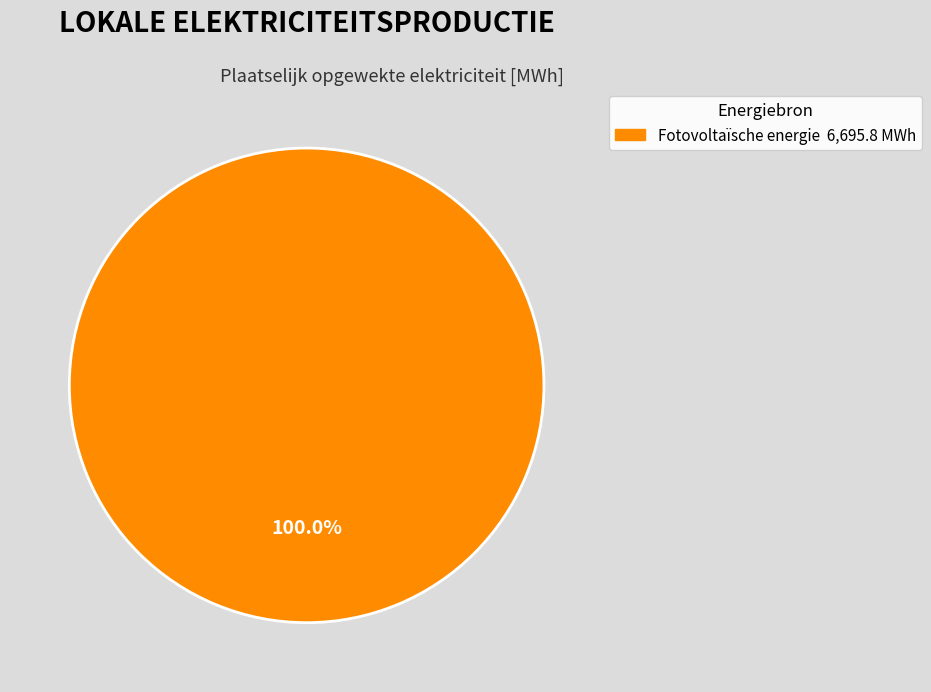

Is there a majority slice in this chart?

Yes